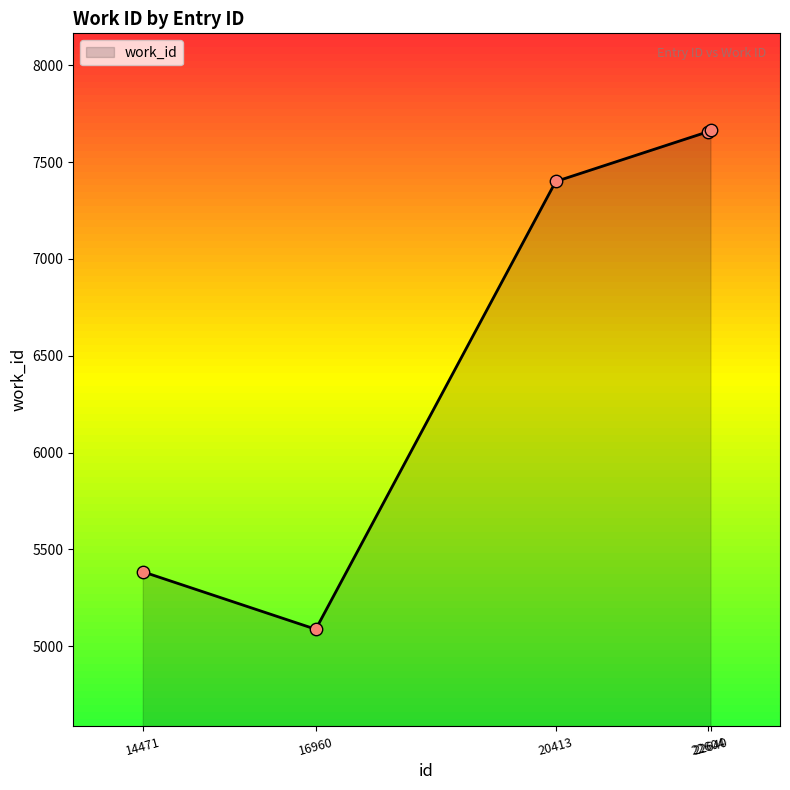

Between 20413 and 22604, which is larger?

22604